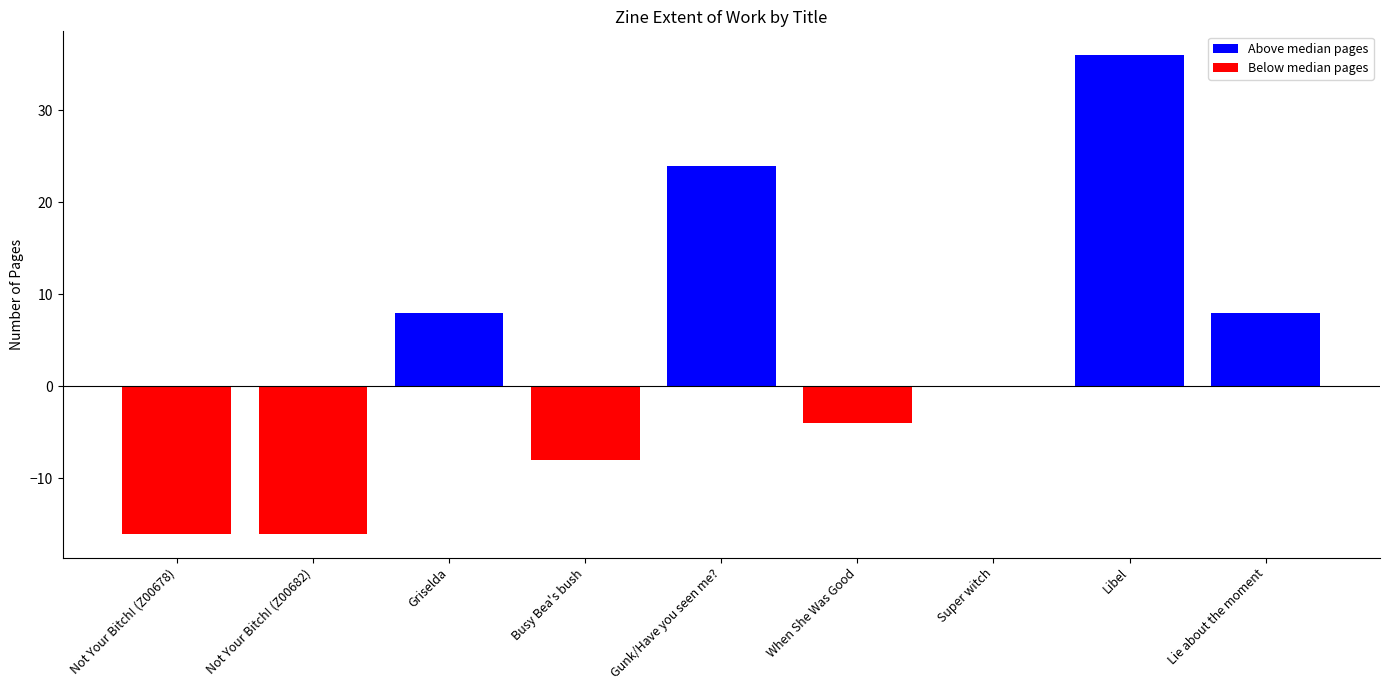

What is the ratio of the value at Gunk/Have you seen me? to the value at Libel?

0.7